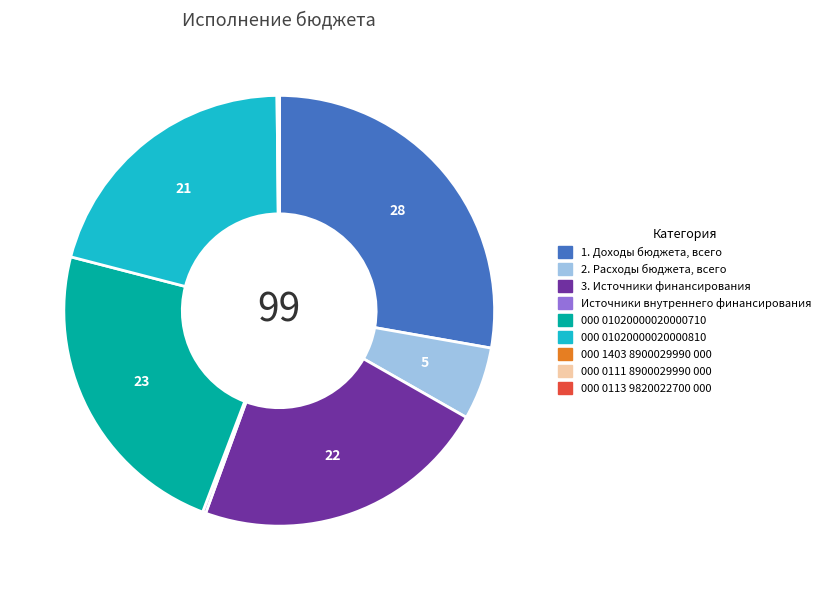

Does 1. Доходы бюджета, всего account for over 50% of the chart?

No